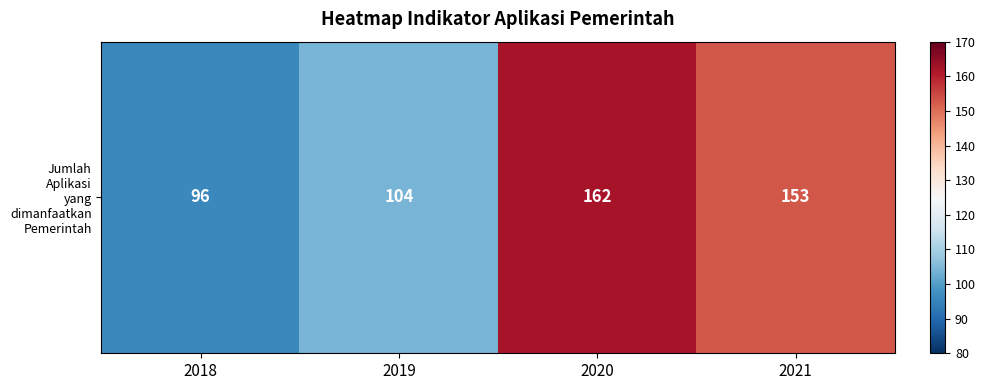

List the labels in order of value, largest first.

2020, 2021, 2019, 2018